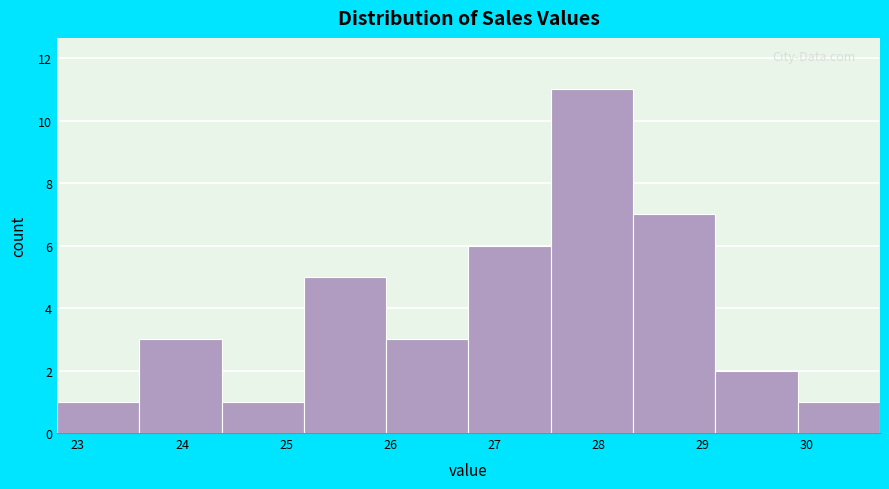

How tall is the bar that spans 24.38 to 25.17 on the x-axis? Neither the bar edges nor the heights are printed on the chart, so give them approximately, as read against the axes.

1